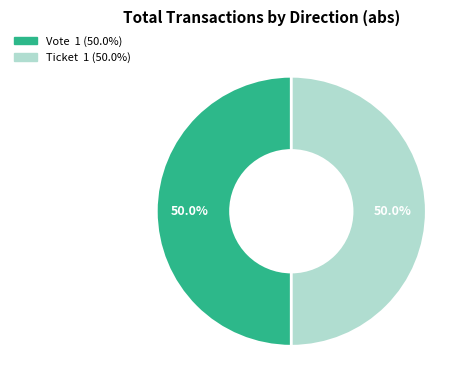

To the nearest percent, what is the difference between the Vote and Ticket slice percentages?

0%